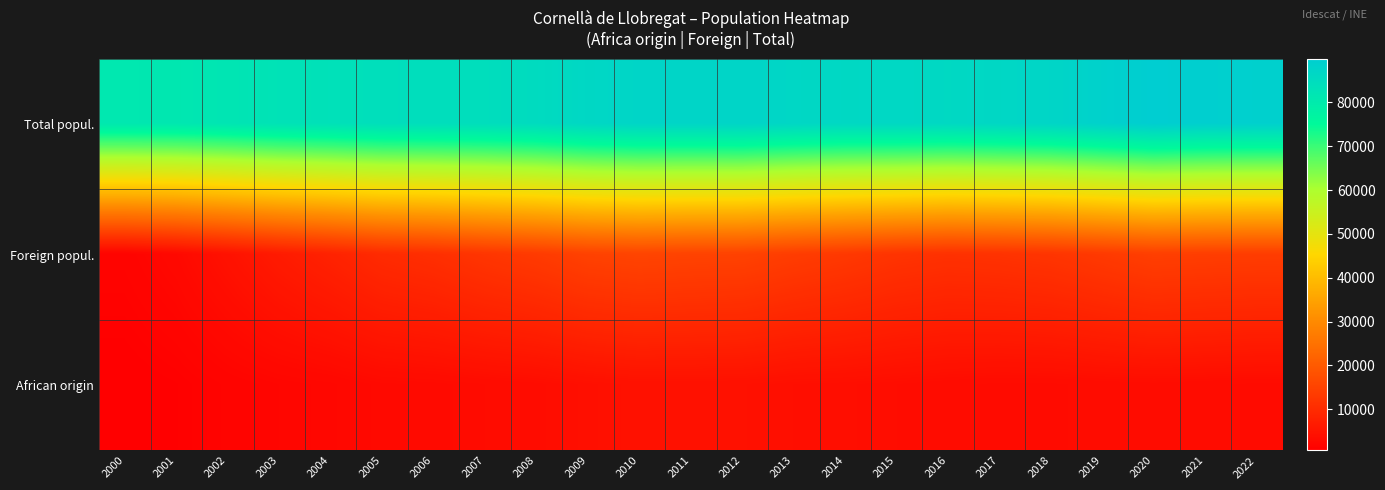

At 2013, list the series in order from largest to smallest.

Total popul., Foreign popul., African origin